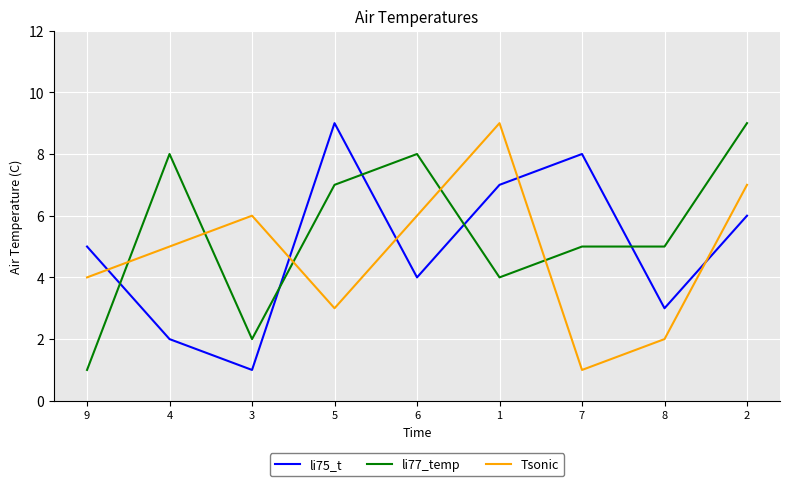

At which label does li77_temp first exceed 5?

4